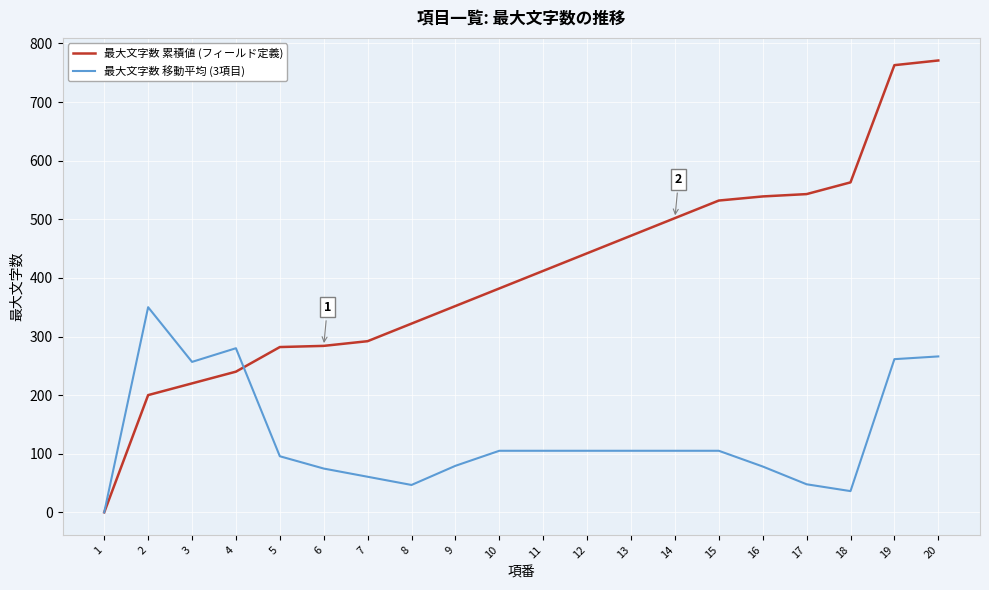

List the series in order of their overall mean, lowest first.

最大文字数 移動平均 (3項目), 最大文字数 累積値 (フィールド定義)